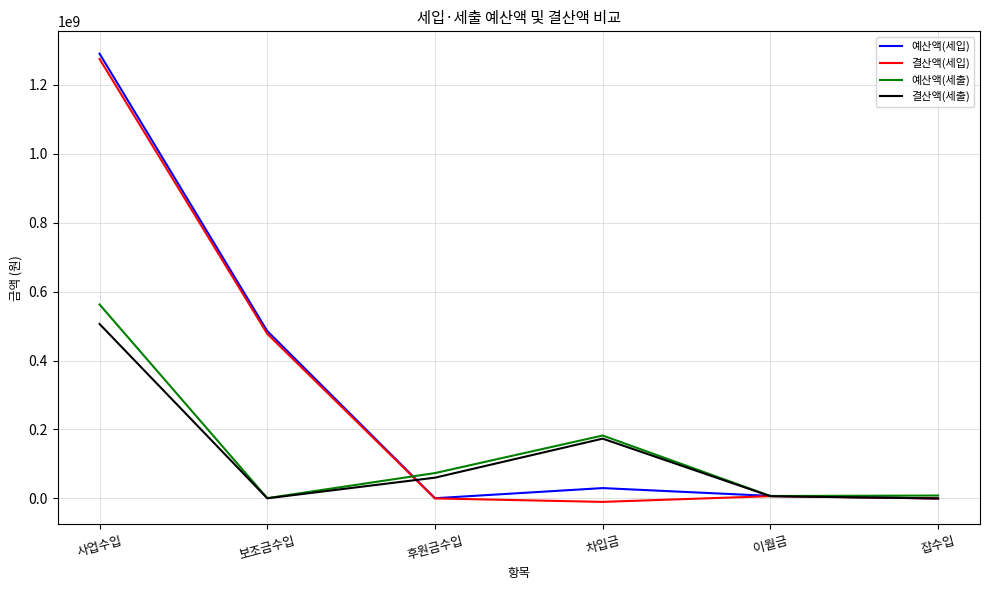

Does the chart have visible grid lines?

Yes